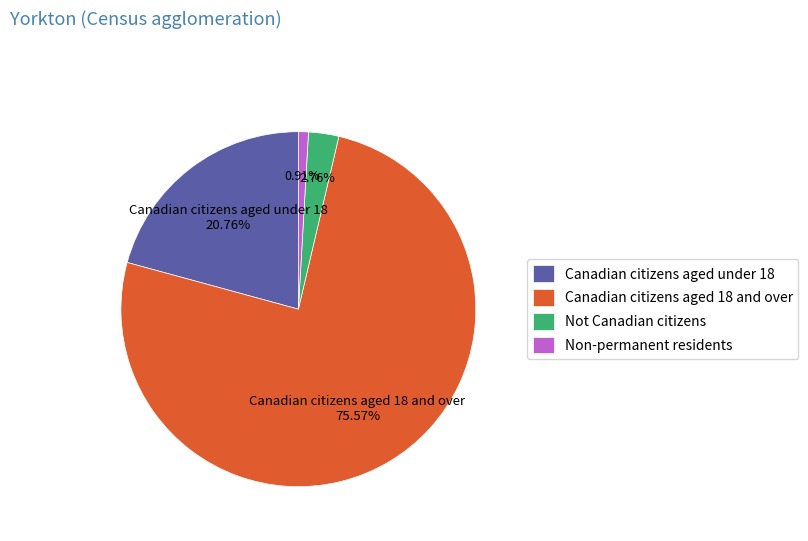

Which category has the smallest portion of the pie?

Non-permanent residents